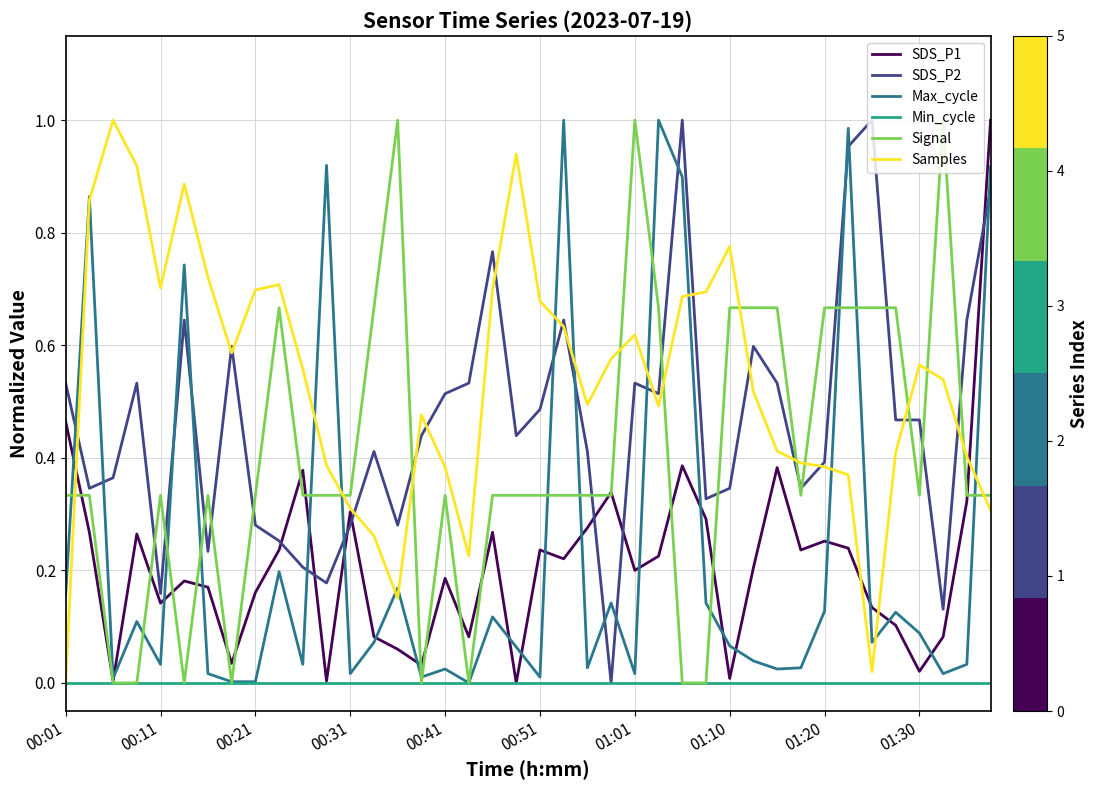

How many intersections are there between Signal and Samples?

12